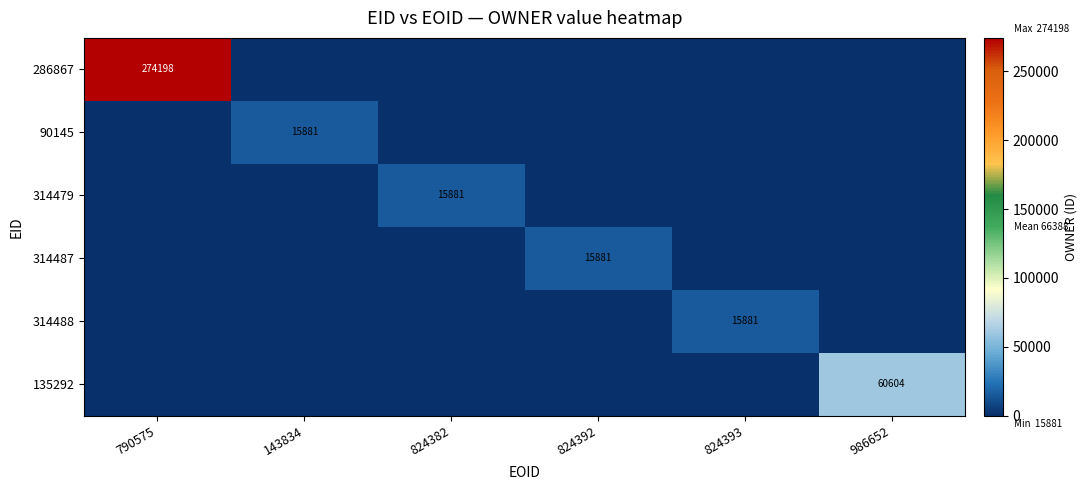

The 314488 series shows 15881 at 824393. True or false?

True